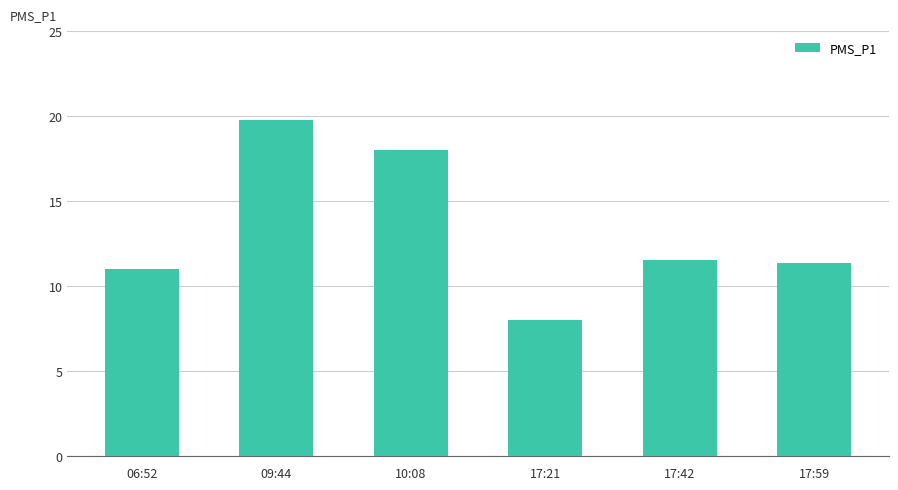

Reading right to left, extract all data points from this chart.

11.3	11.5	8.0	18.0	19.8	11.0